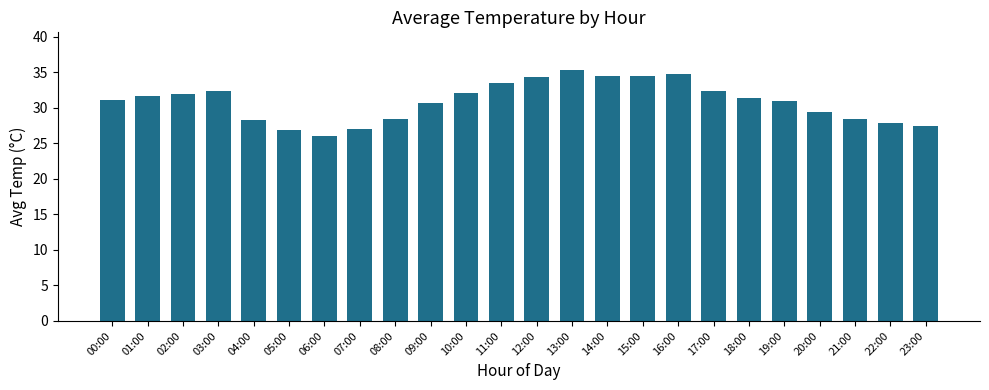

What is the change in value from 02:00 to 15:00?

+2.6